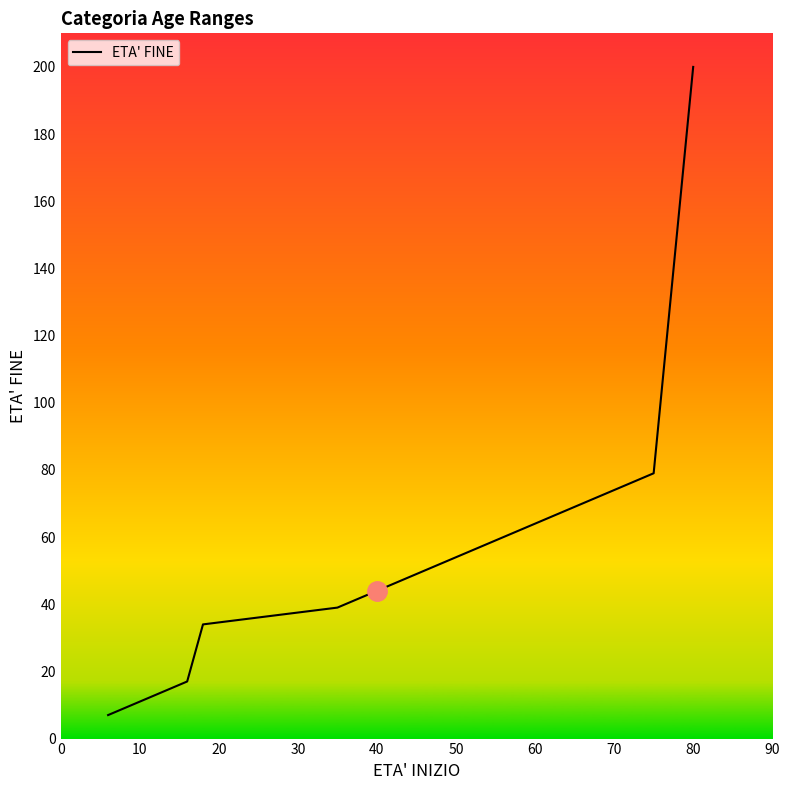

What is the maximum value shown in the chart?

200